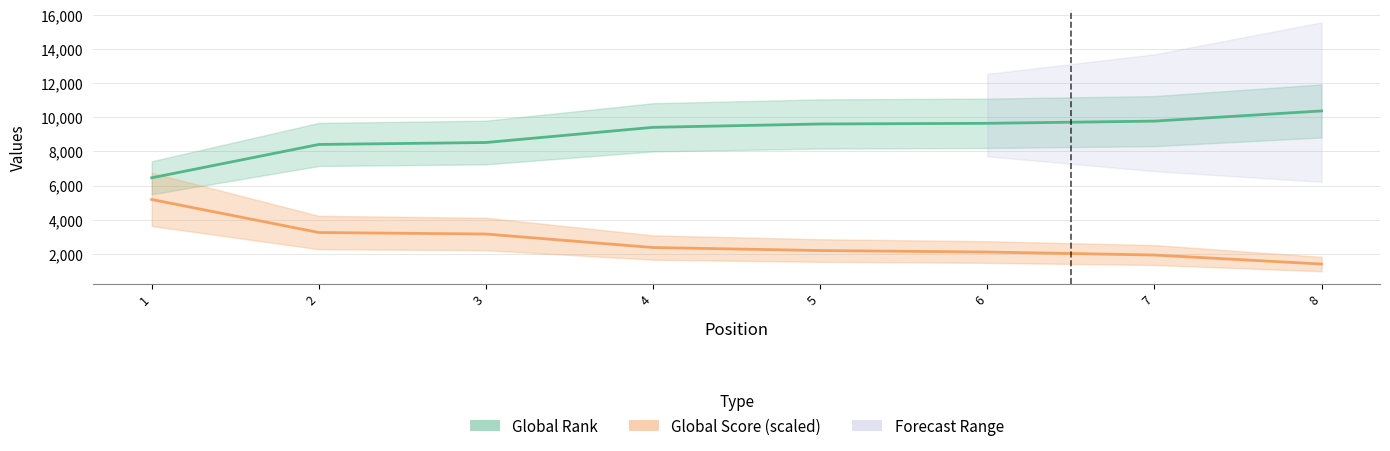

What is the value of the Global Score point at the 3rd from the left?

3164.6